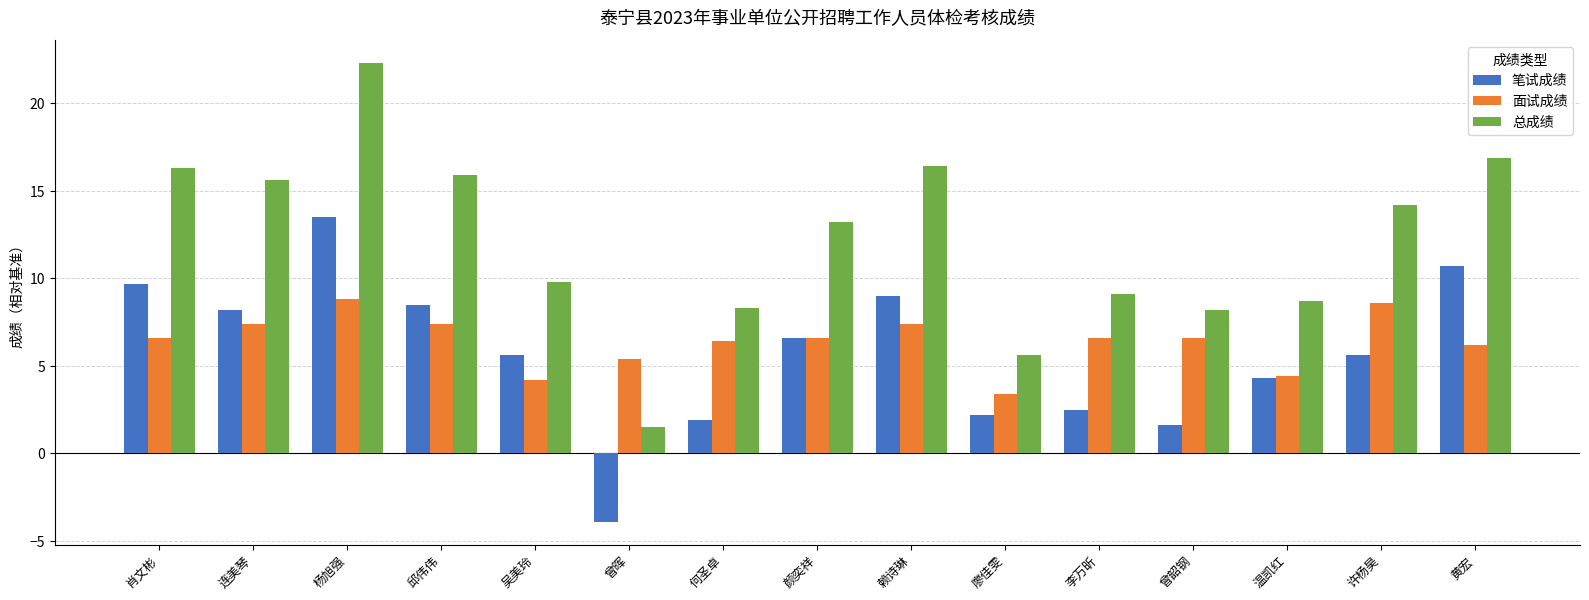

What position from the right is 连美琴?

14